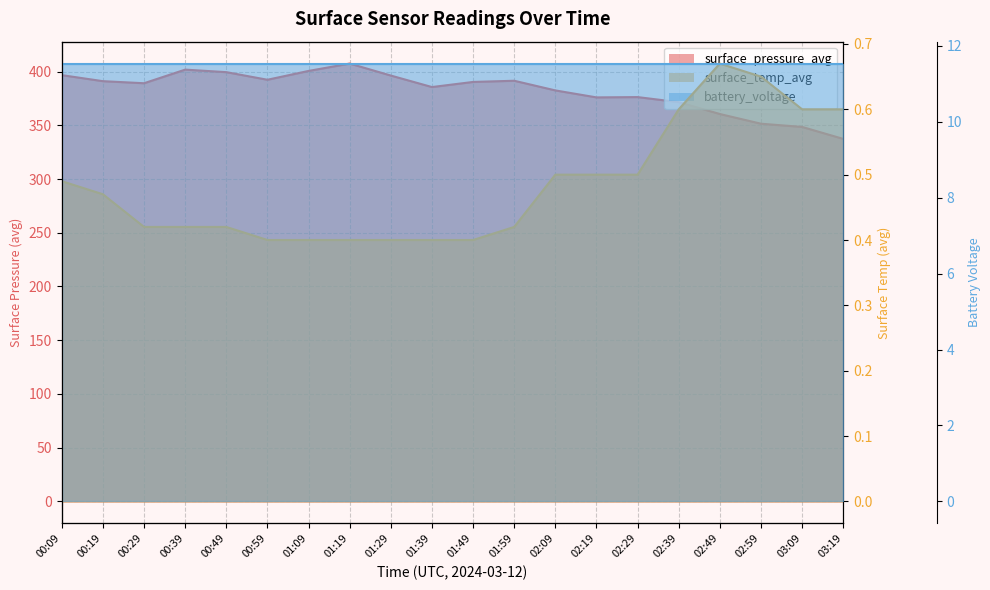

At which label does surface_pressure_avg reach its peak?

01:19